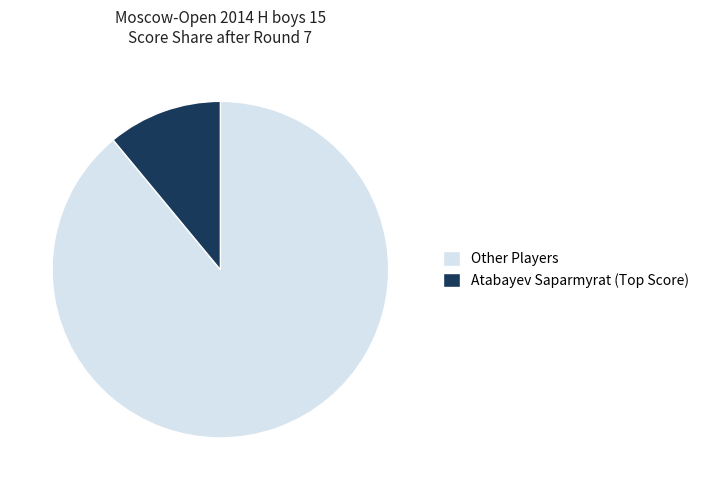

True or false: Other Players accounts for 99% of the total.

False